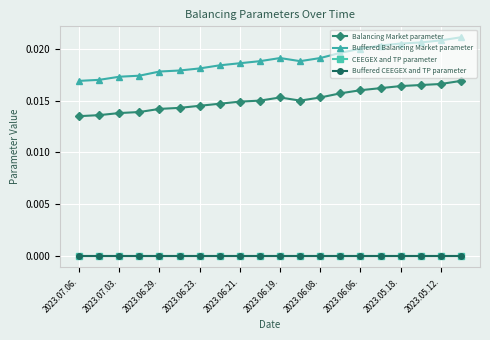

Which series has the largest range (max minus min)?

Buffered Balancing Market parameter